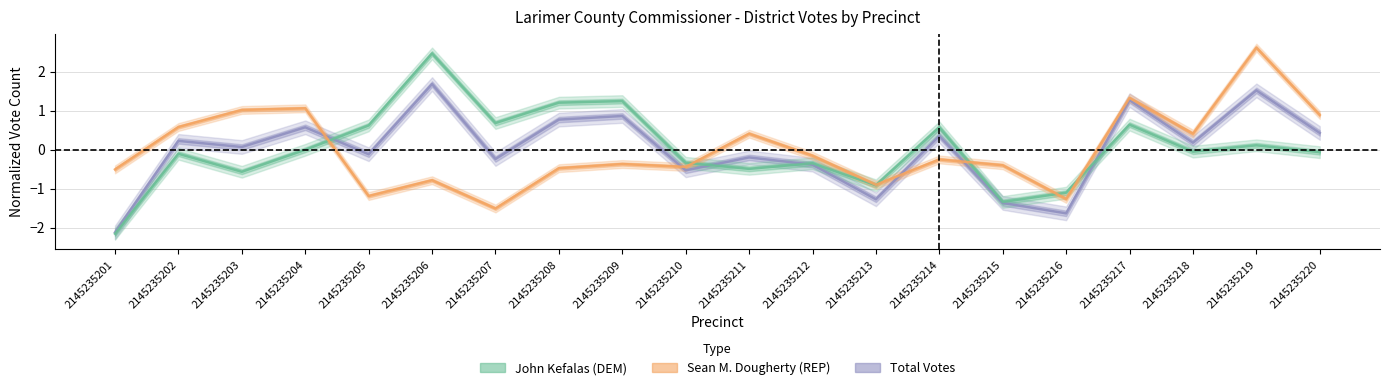

What is the minimum value shown in the chart?

-2.2